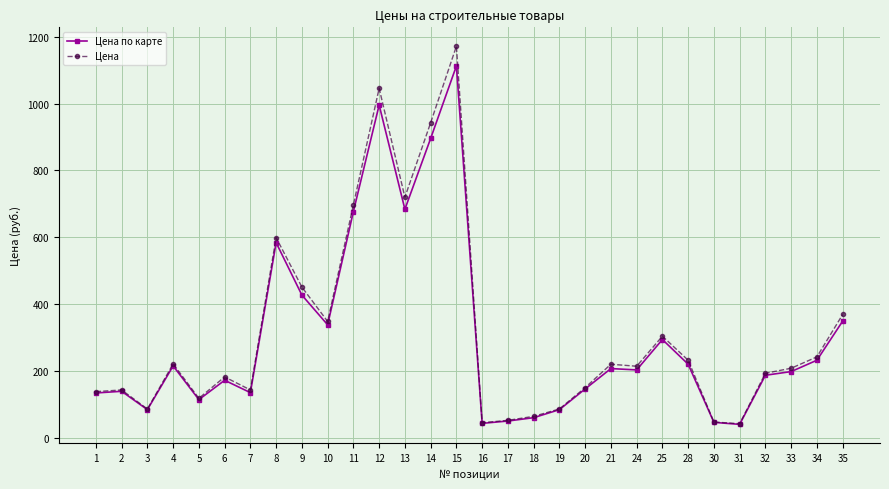

Count the number of data series in this chart.

2